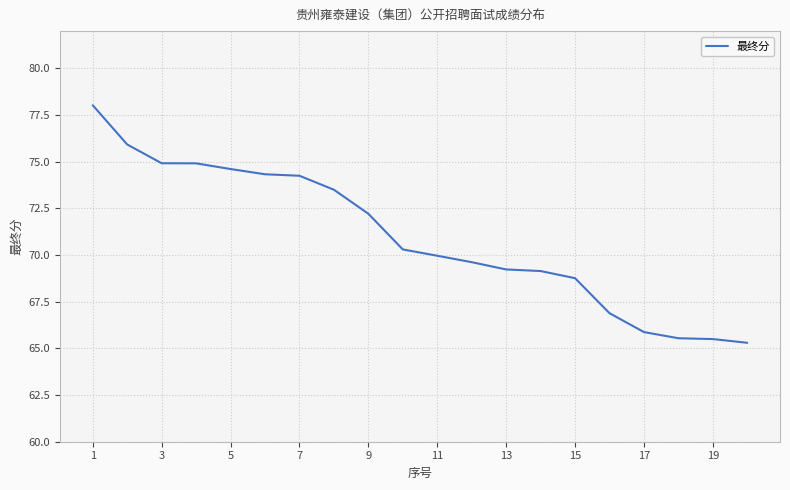

What is the difference between the maximum and minimum values?

12.7